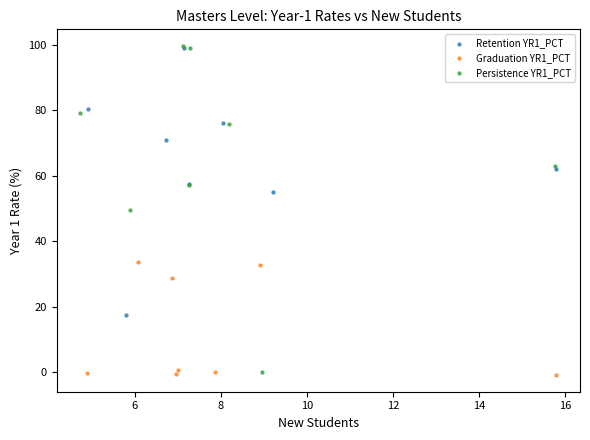

Which series reaches the minimum Y coordinate?

Graduation YR1_PCT